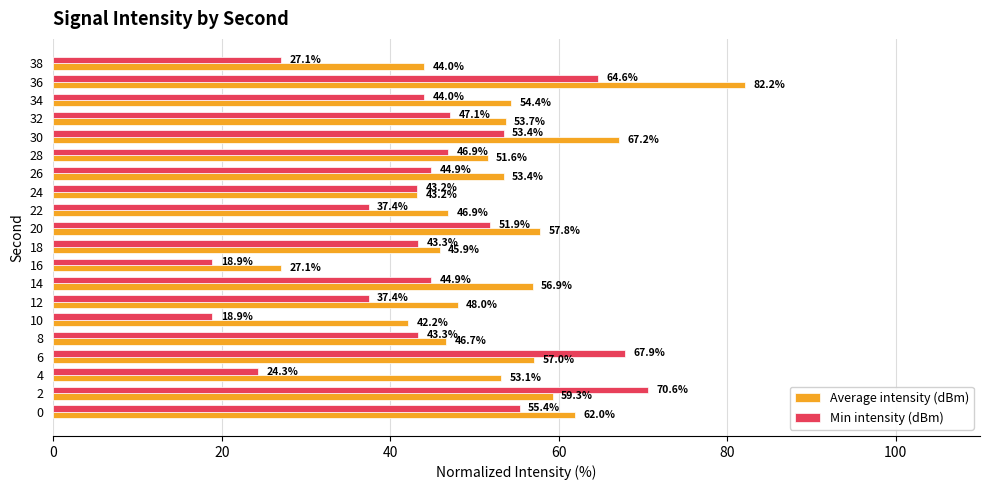

At how many categories does at least one series exceed 19?

20